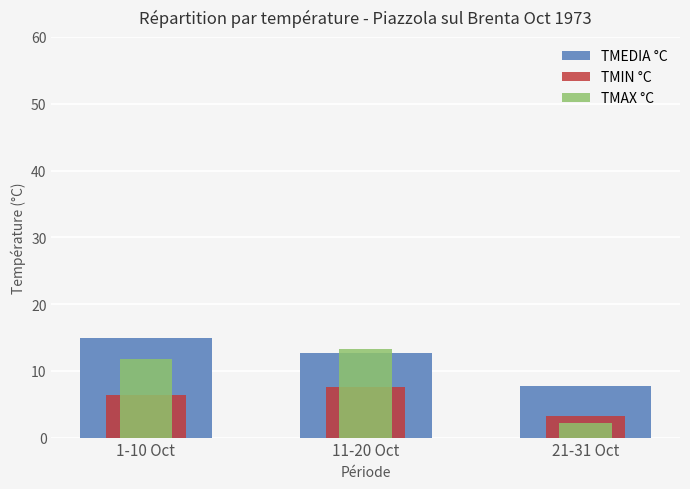

How many values in the TMEDIA °C series exceed 12?

2